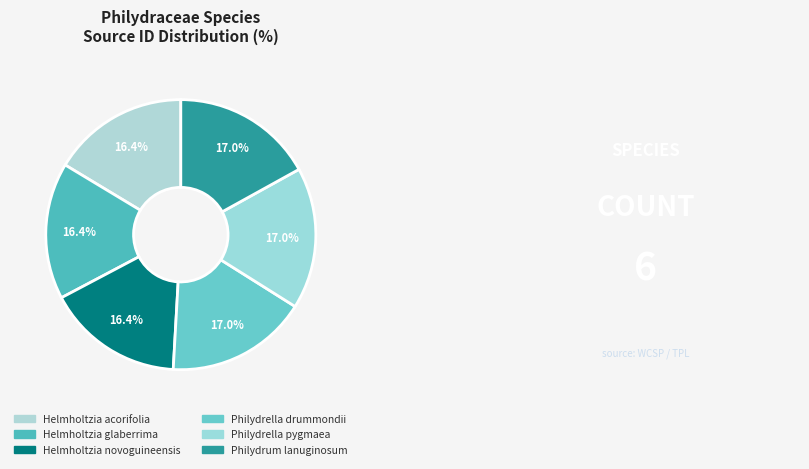

Count the number of slices in the pie.

6